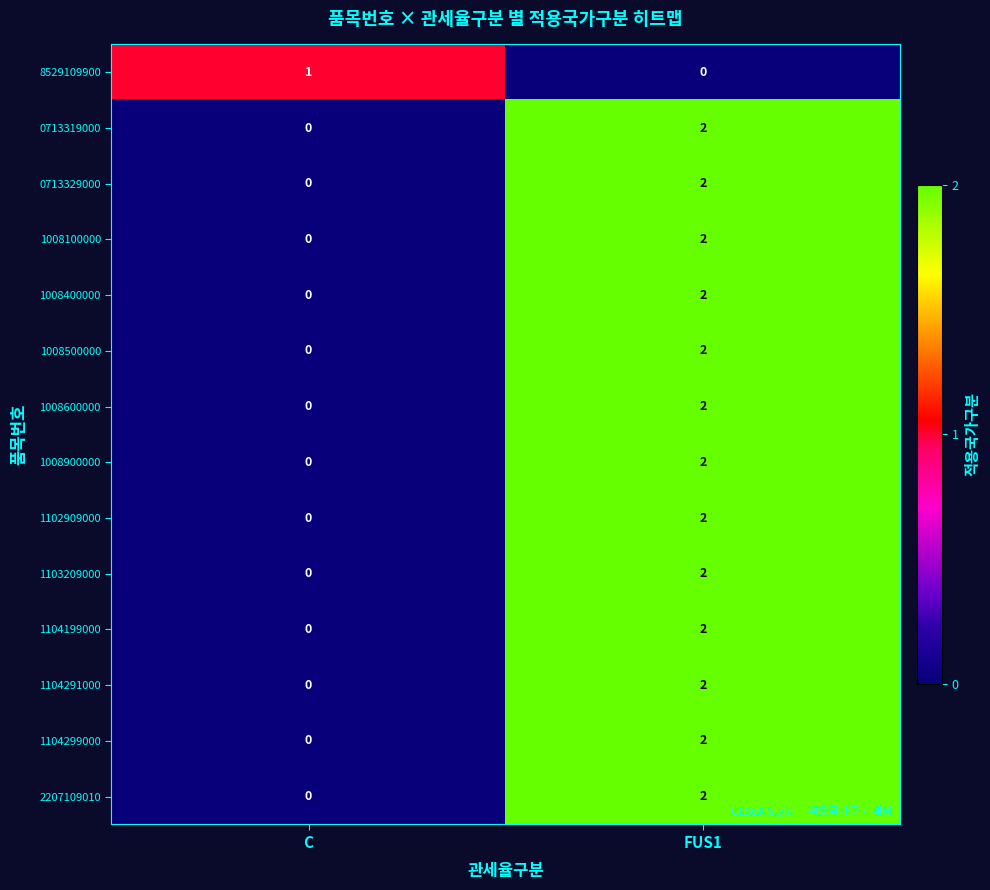

List the labels in order of 2207109010 value, smallest first.

C, FUS1